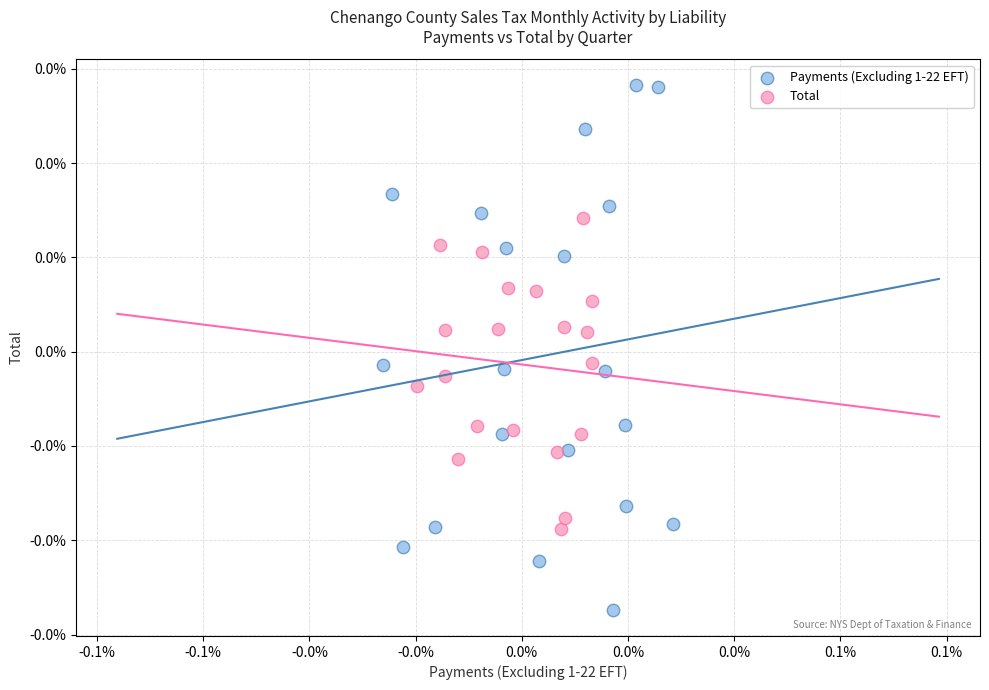

Which series contains the lowest Y value?

Payments (Excluding 1-22 EFT)